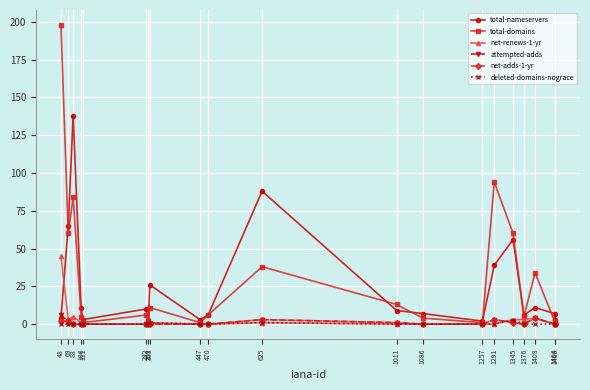

Which series has the largest range (max minus min)?

total-domains